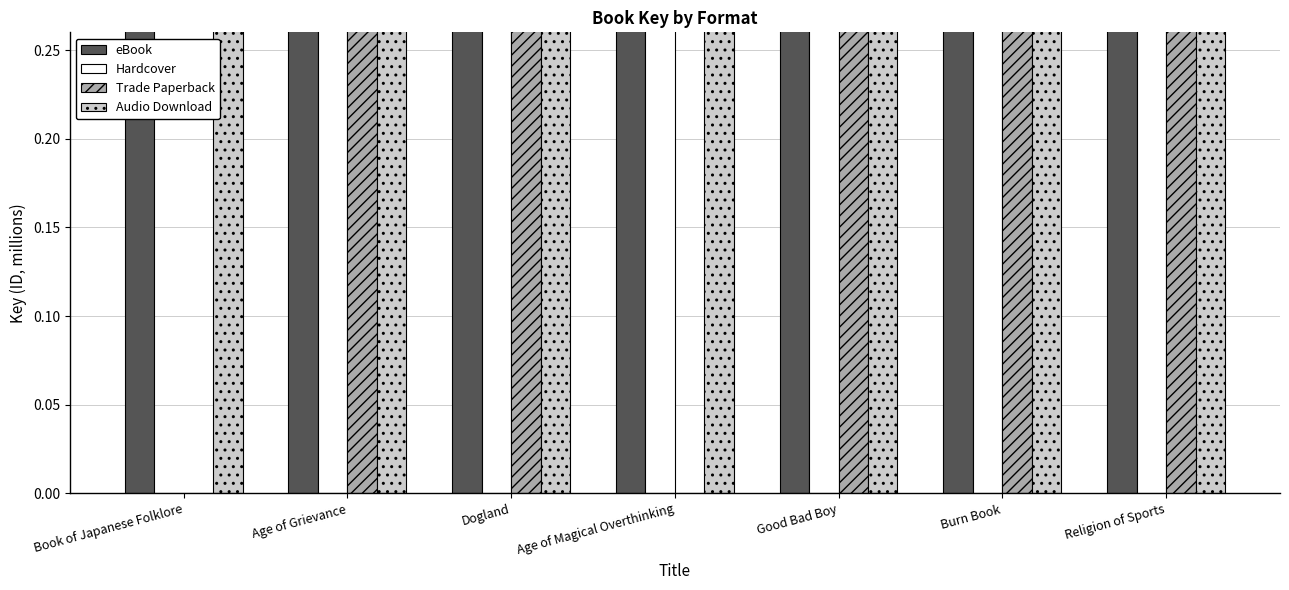

How many data points in eBook are less than 193?

3